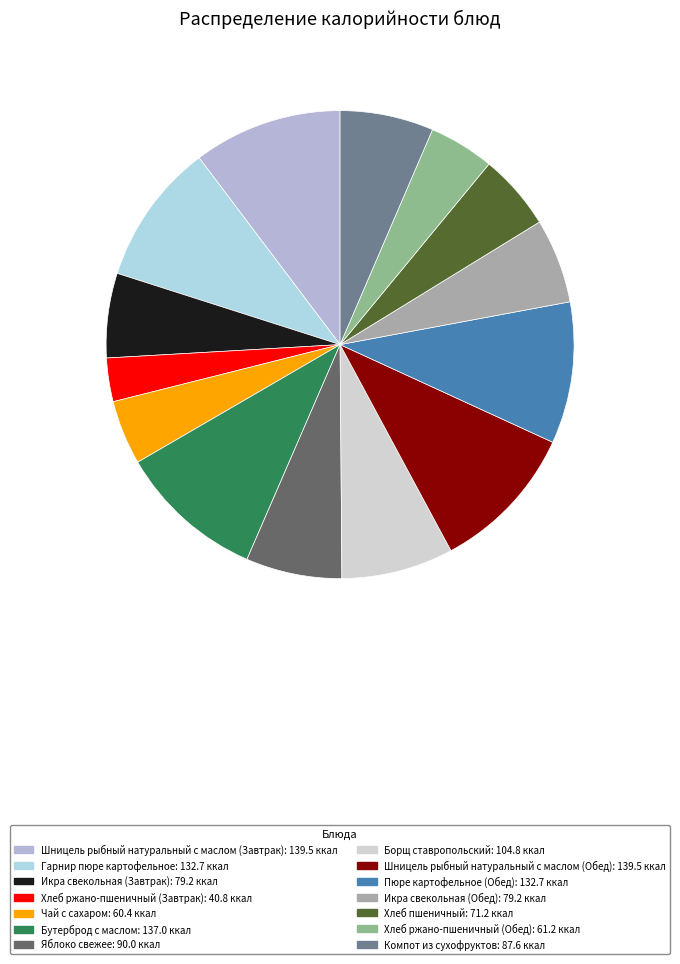

The Шницель рыбный натуральный с маслом (Завтрак) slice represents 24% of the pie. True or false?

False